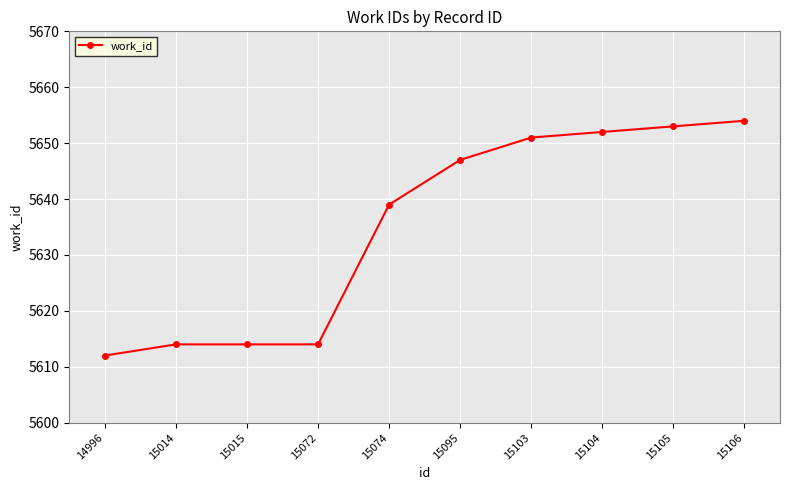

Approximately how many times larger is the value at 14996 compared to 15015?

1.0